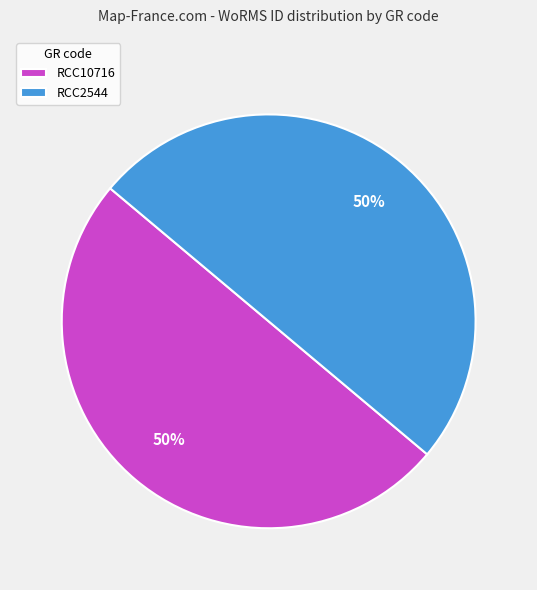

What percentage is the RCC2544 slice, to the nearest percent?

50%